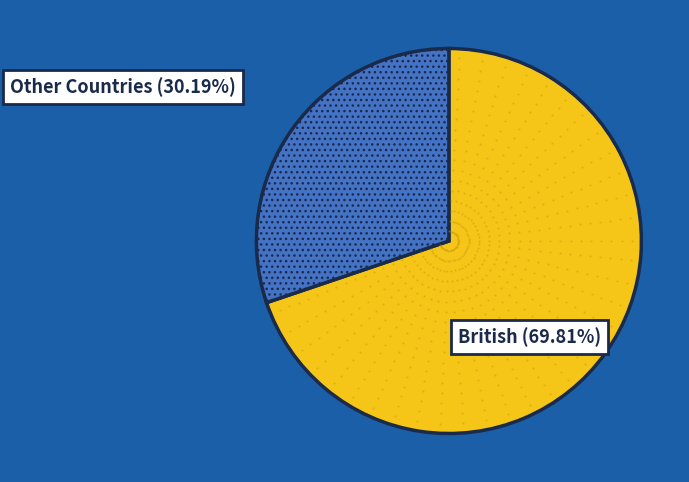

Which has a higher value, Other Countries or British?

British